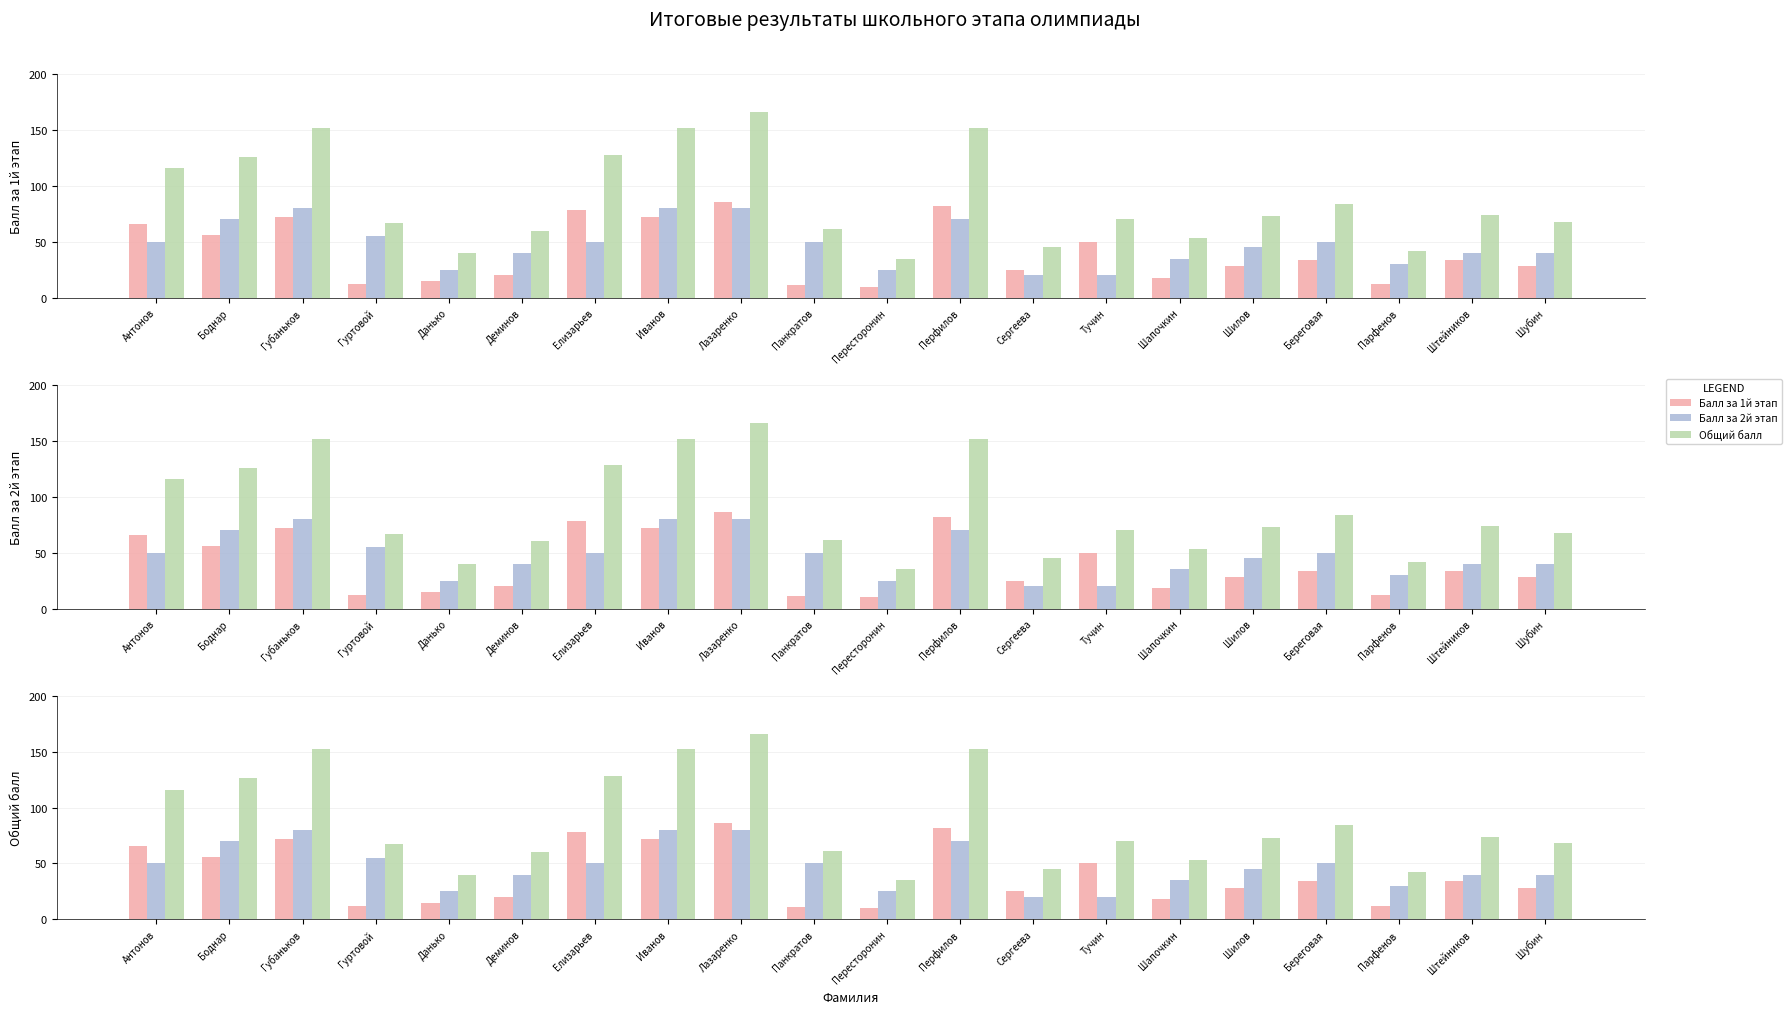

Which category has the highest value in the Балл за 1й этап series?

Лазаренко